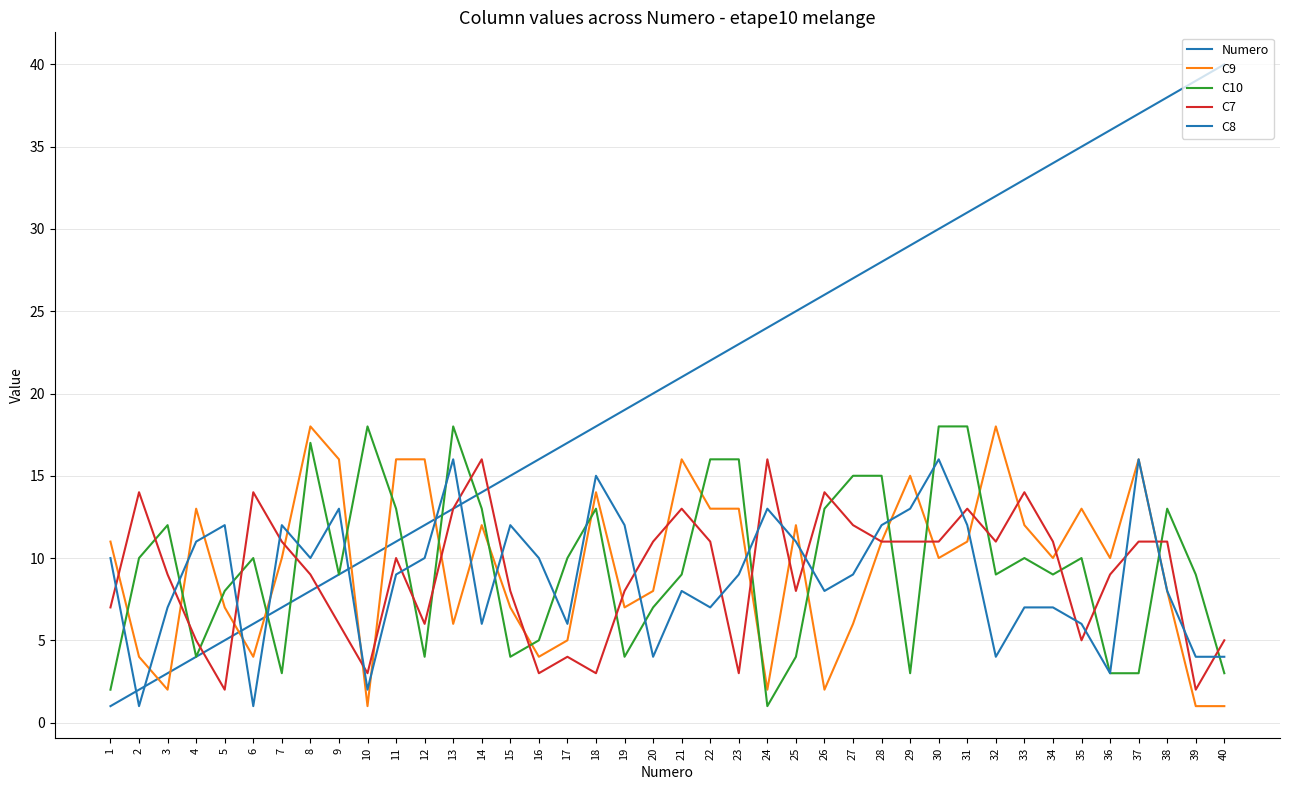

How many lines are shown in the chart?

5